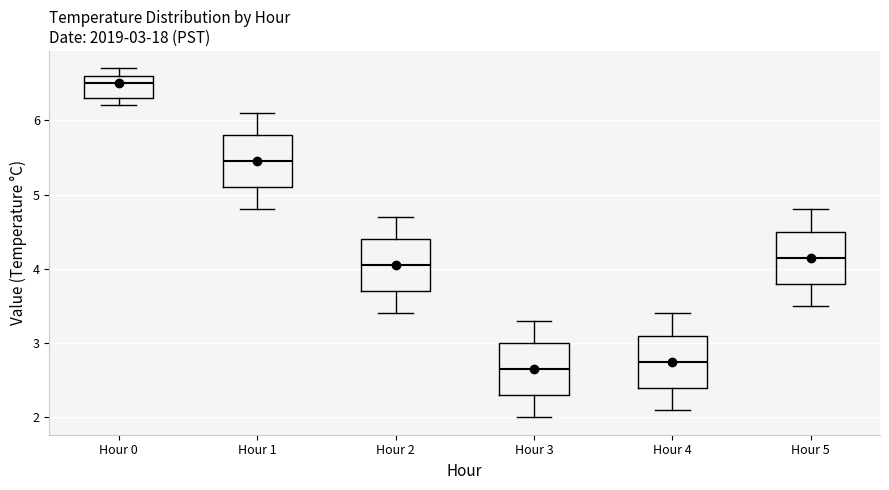

Which box's median line is the highest?

Hour 0